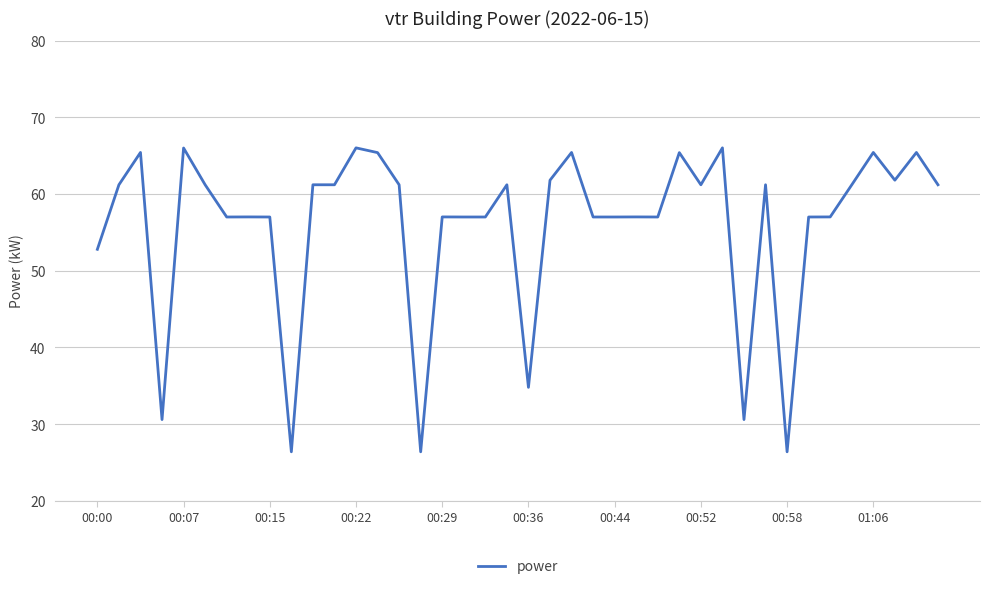

Does the chart display data point markers on the line(s)?

No